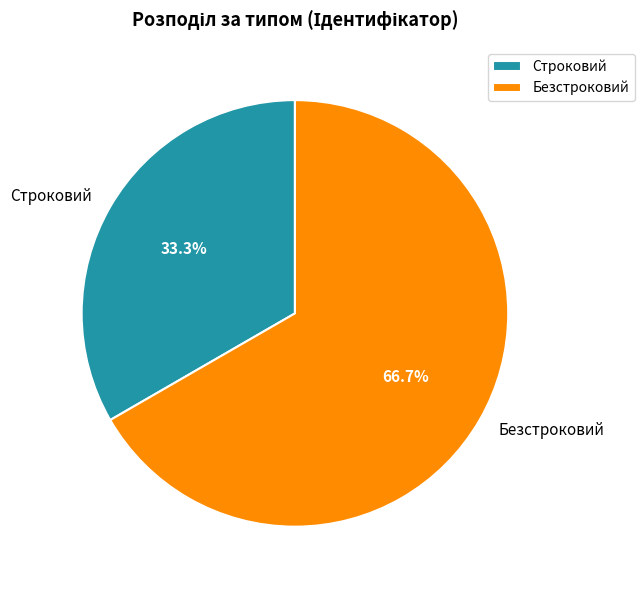

True or false: Безстроковий accounts for 67% of the total.

True